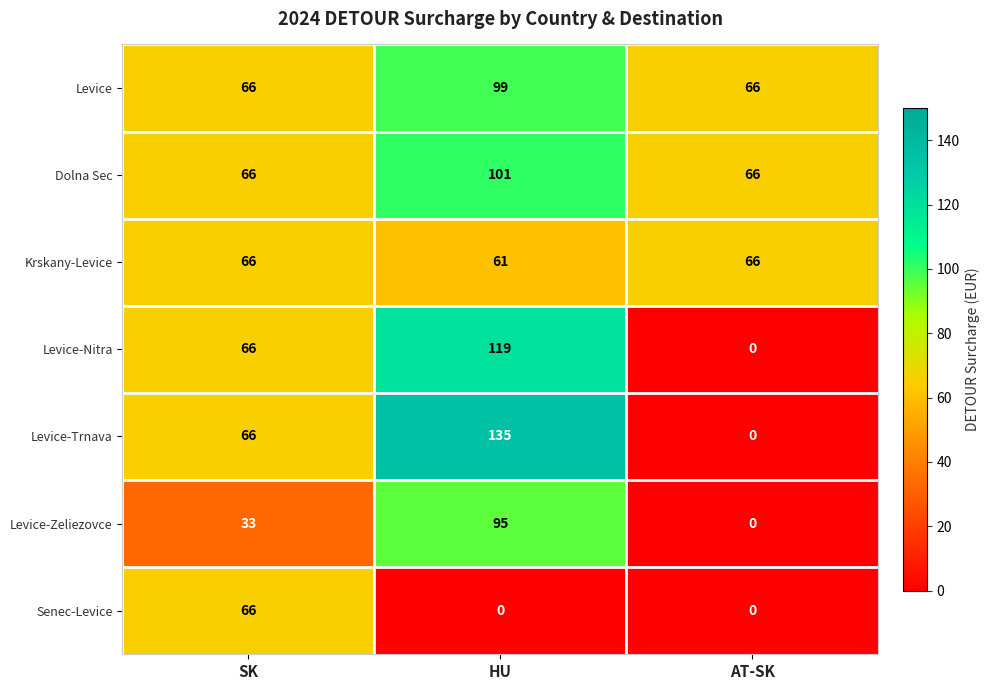

The Krskany-Levice series shows 42 at SK. True or false?

False